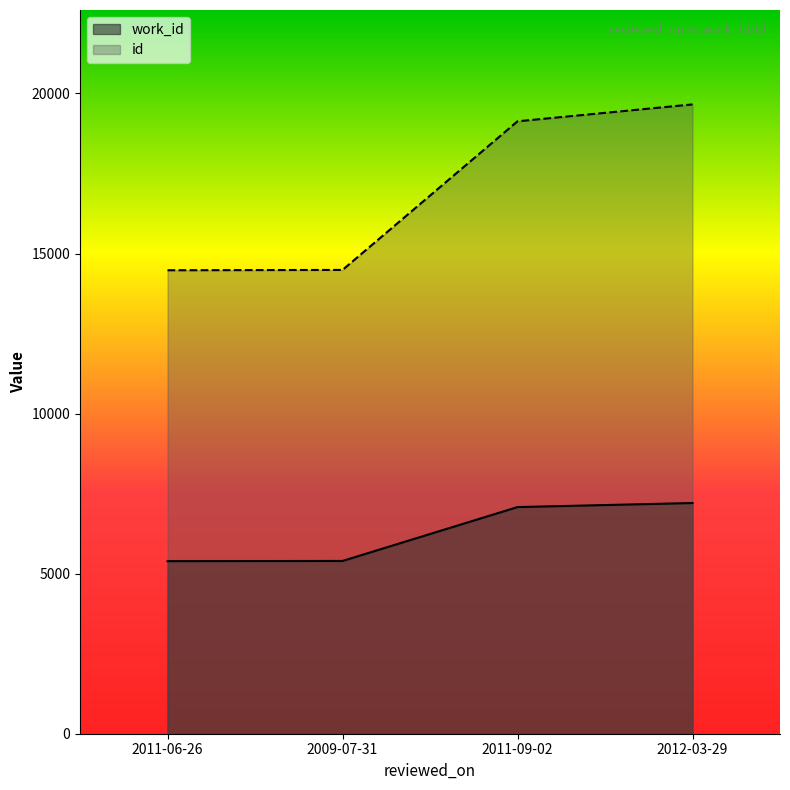

True or false: id has more than 1 points higher than both neighbors.

False